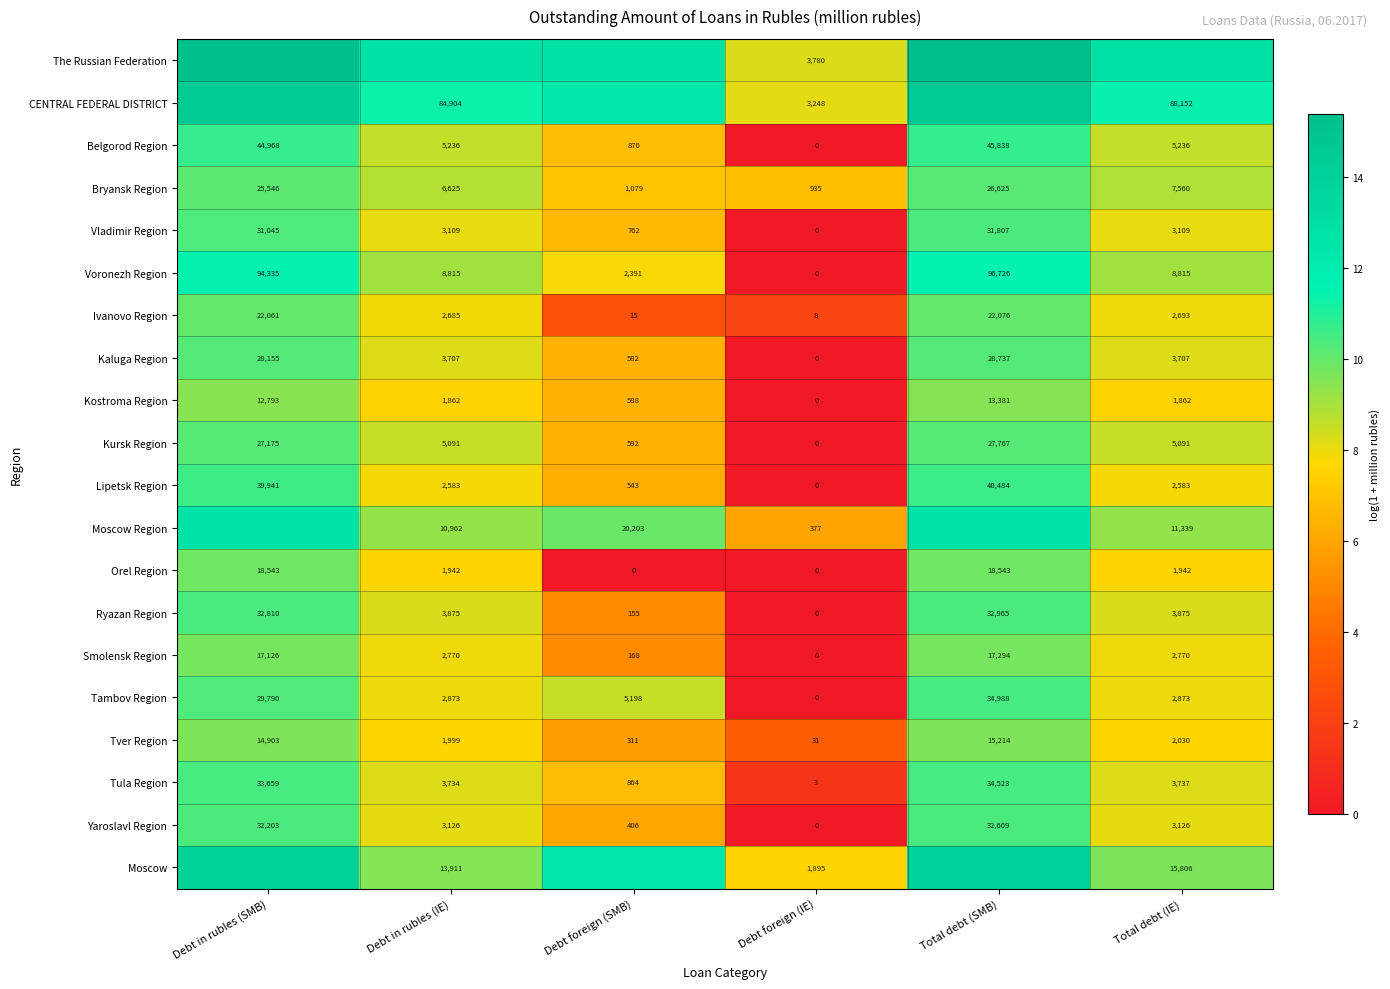

Is it true that Belgorod Region equals 2.4 at Debt in rubles (SMB)?

False